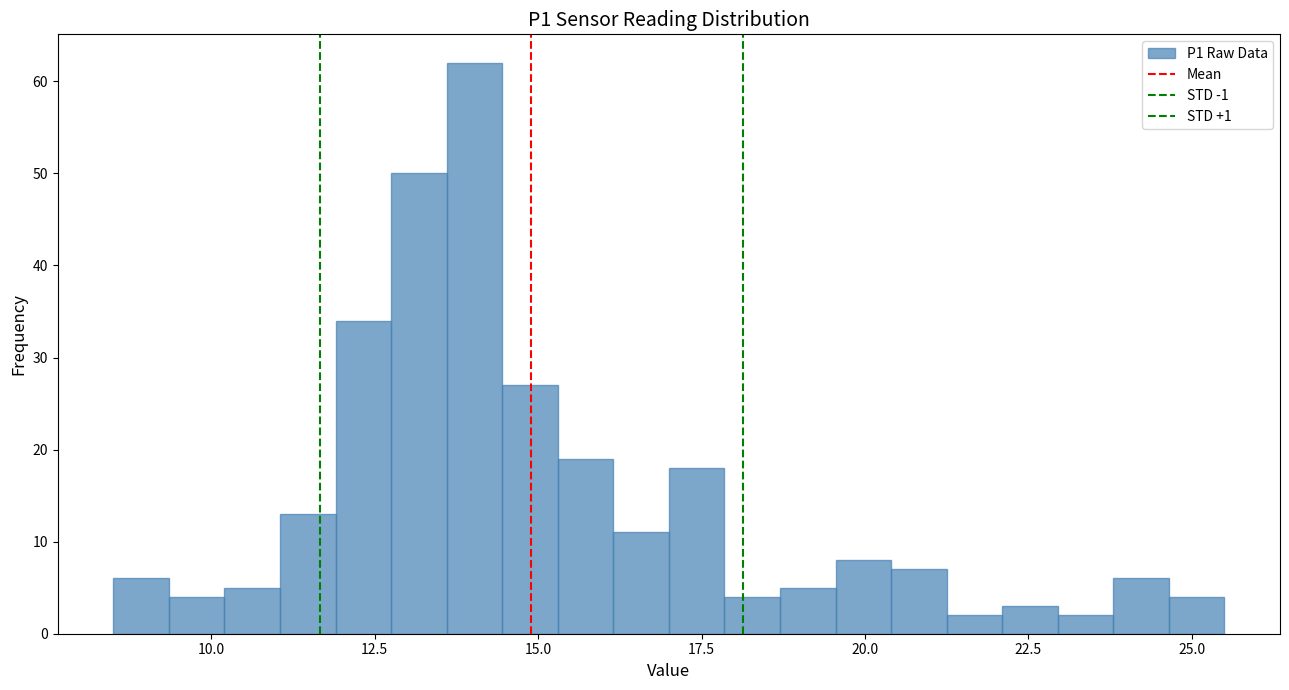

Read against the x-axis, roughly where is the centre of the tallest bar?

14.0